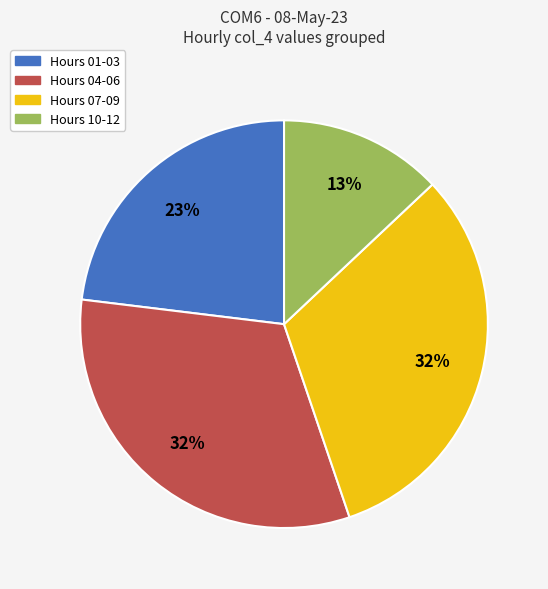

Is there any slice that represents more than half of the pie?

No